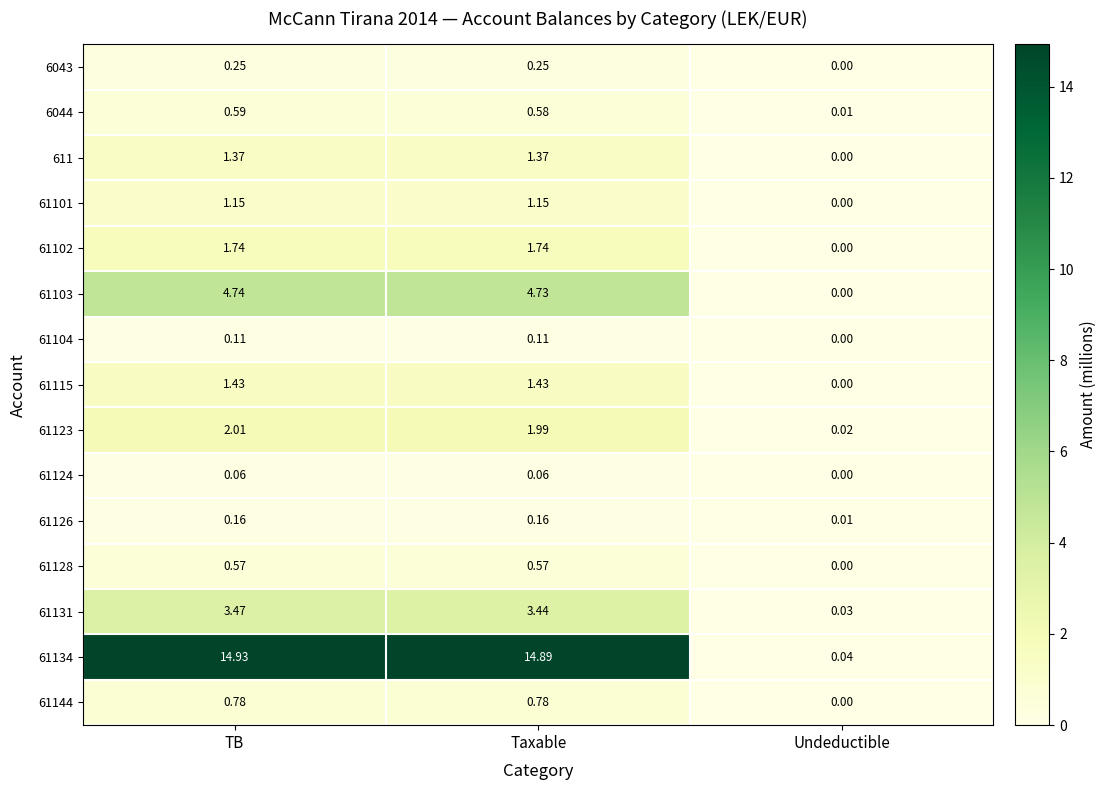

At which label is 61134 closest to 7?

Undeductible